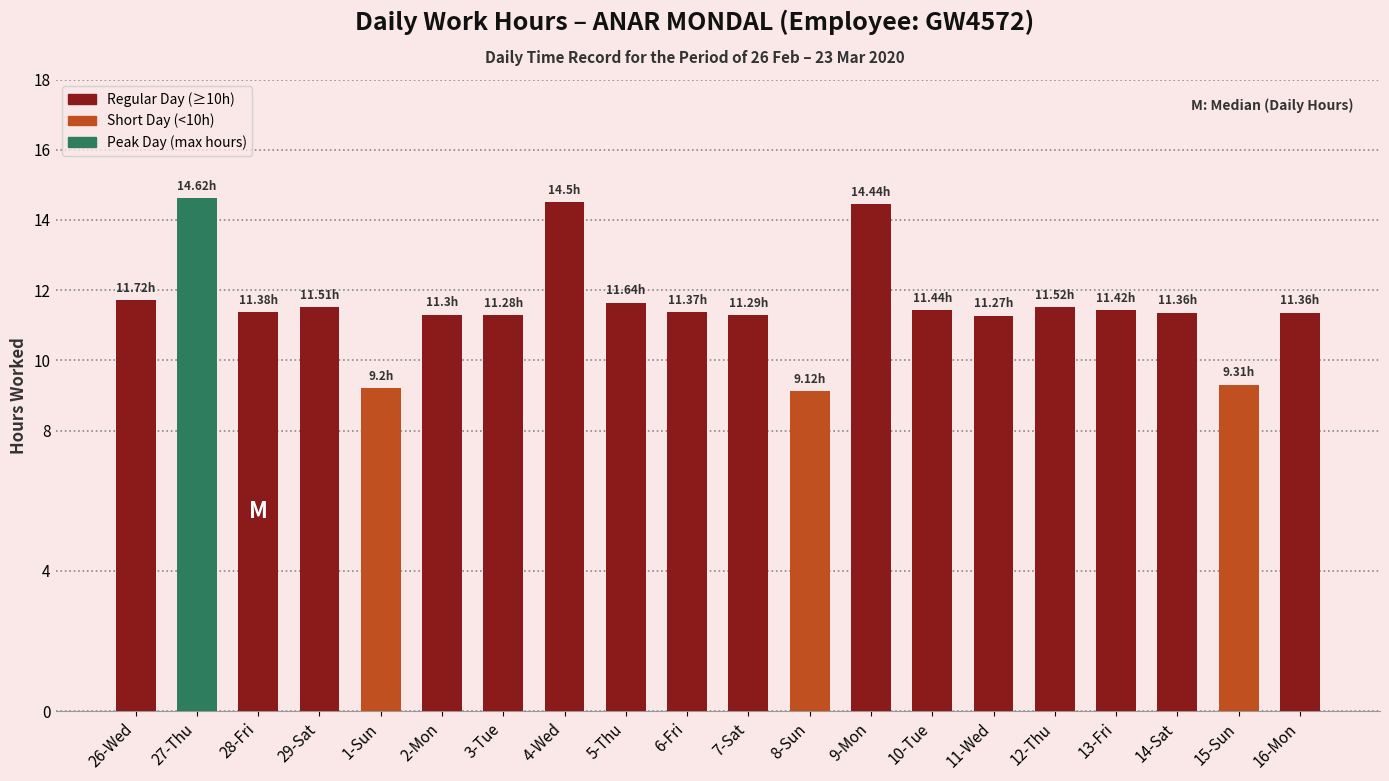

How many values are below 11?

3